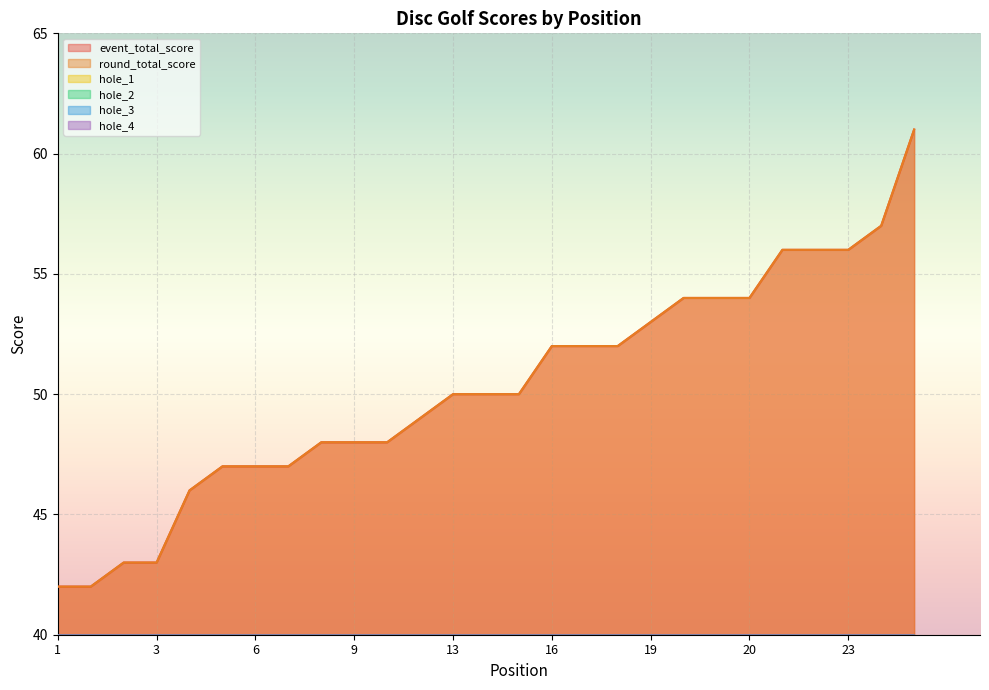

List the series in order of their peak value, lowest first.

hole_1, hole_2, hole_3, hole_4, event_total_score, round_total_score